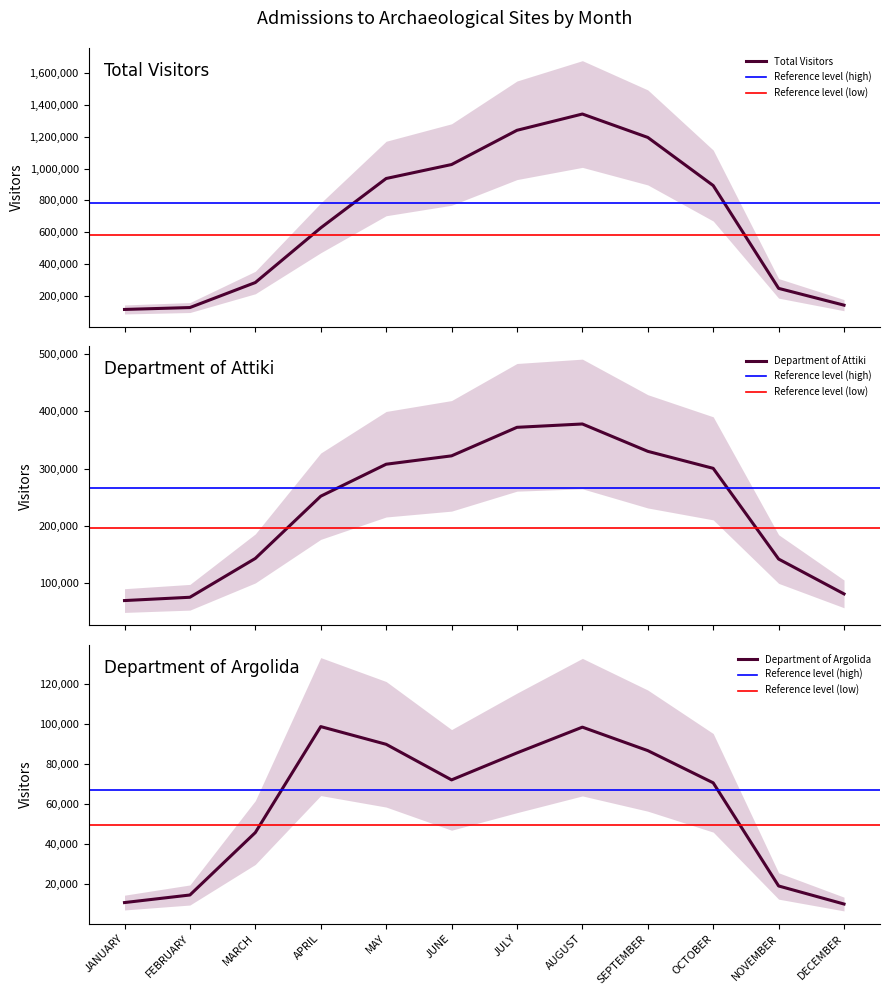

What is the average value of the ATTIKI series?

231004